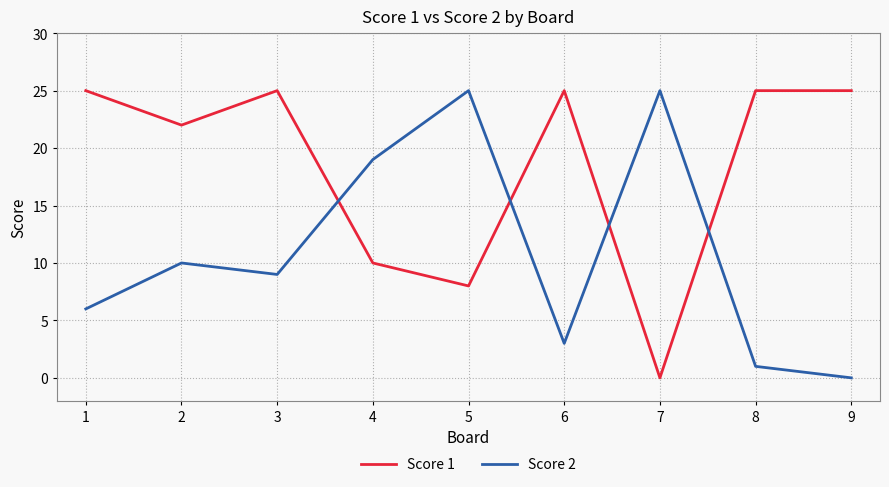

In Score 1, how many points are lower than both neighbors (excluding endpoints)?

3